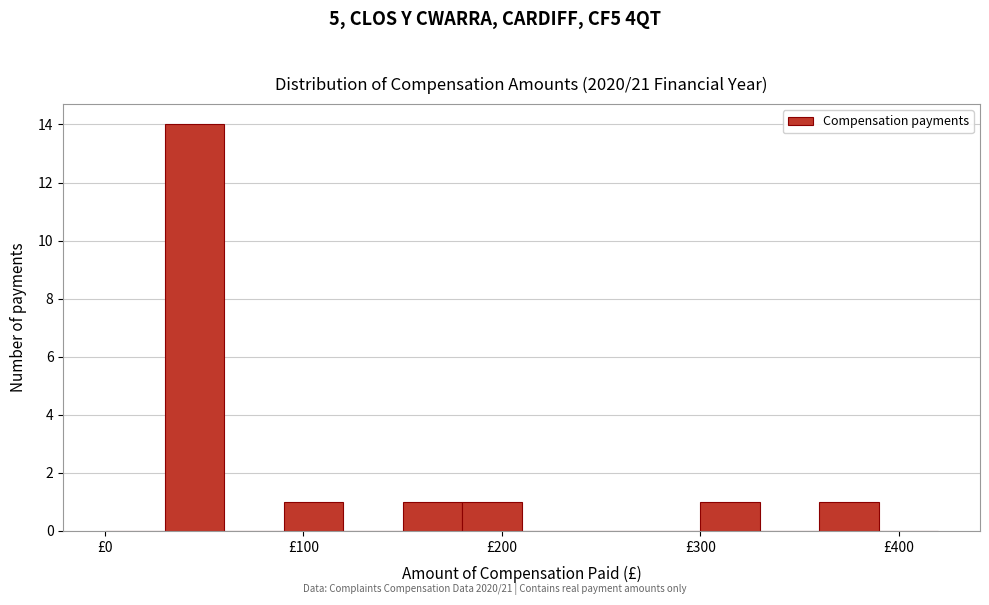

Read against the x-axis, roughly where is the centre of the tallest bar?

50